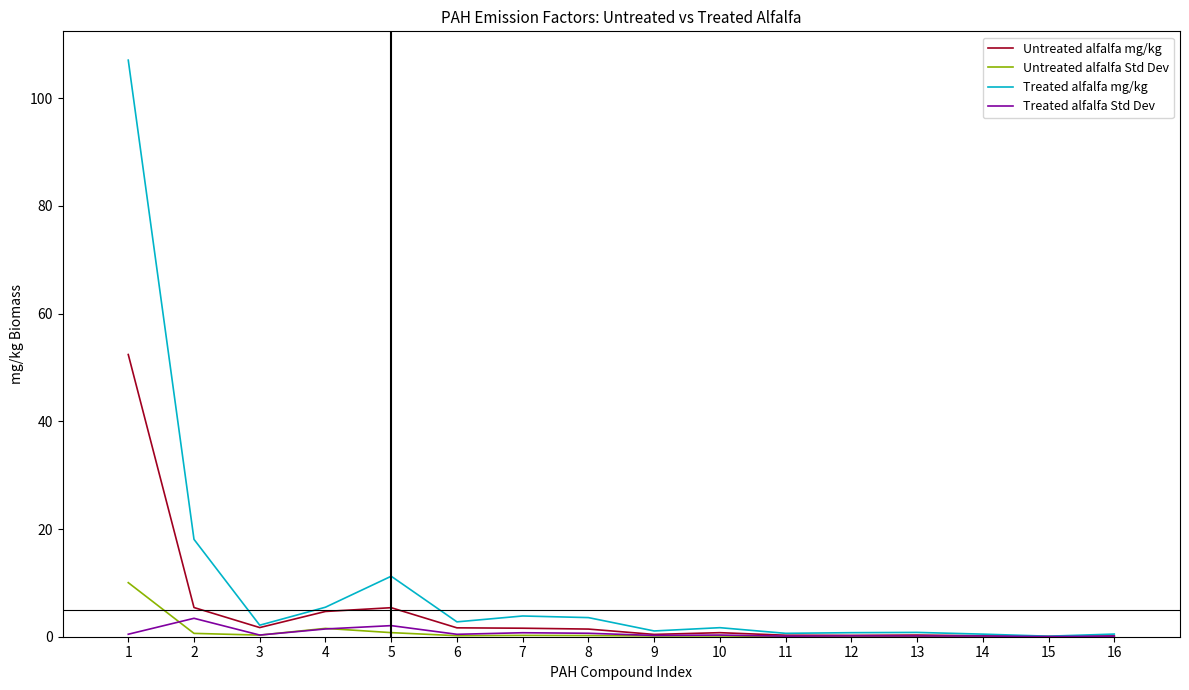

List the series in order of their peak value, lowest first.

Treated alfalfa Std Dev, Untreated alfalfa Std Dev, Untreated alfalfa mg/kg, Treated alfalfa mg/kg